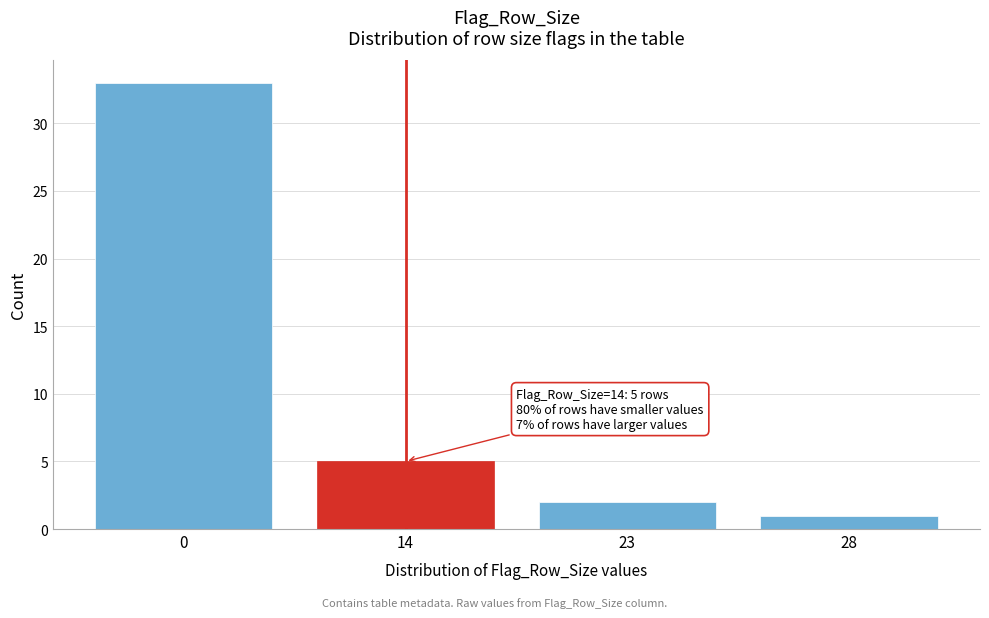

Reading left to right, what are all the values shown in this chart?

33	5	2	1